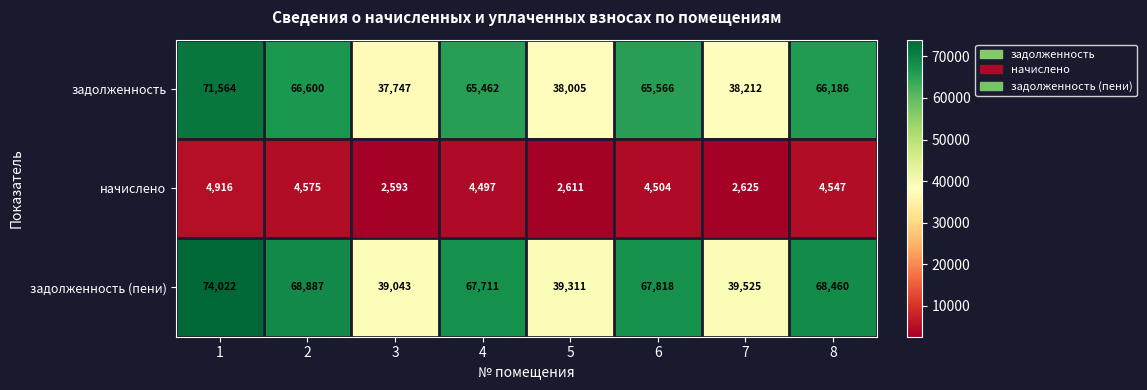

What is the total value across all series at 3?

79383